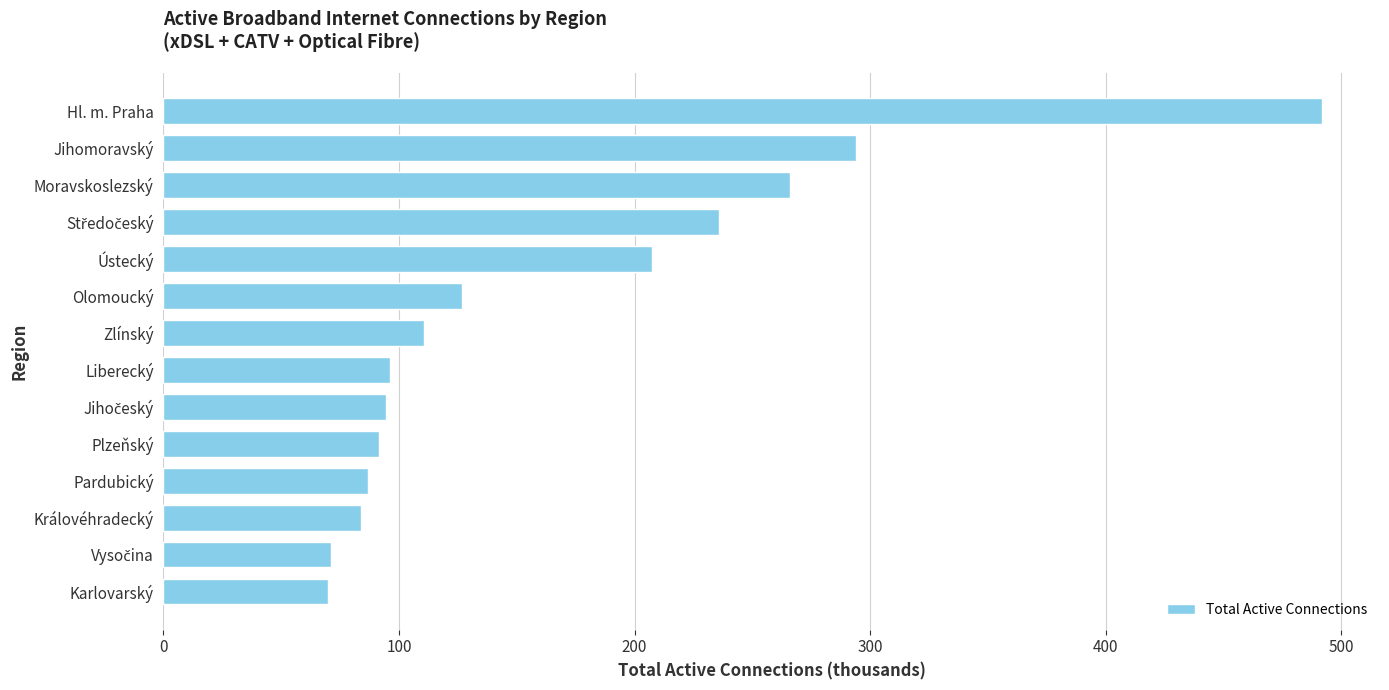

Read the value at Jihomoravský.

294.0